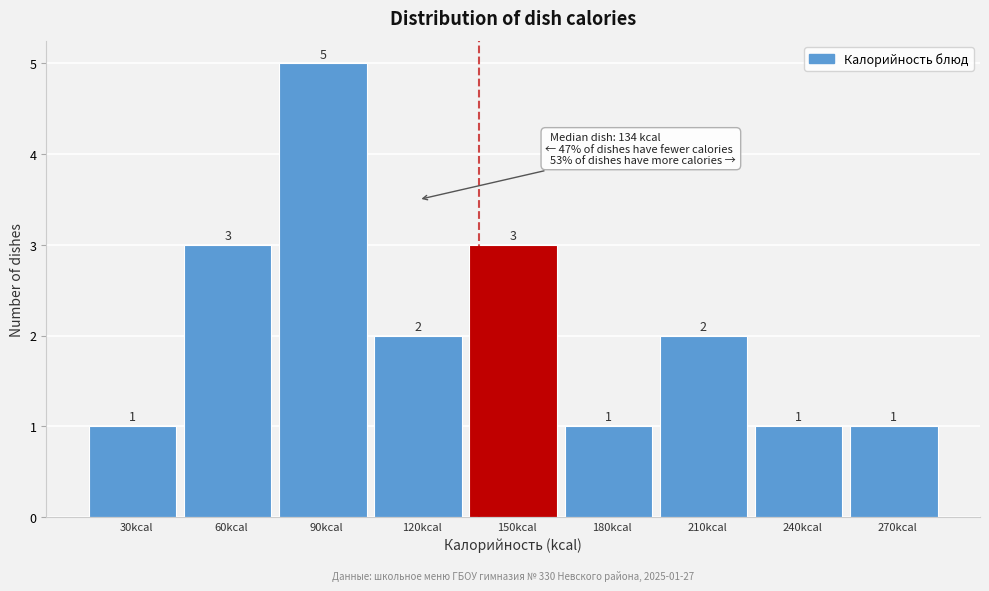

Reading left to right, what are all the values shown in this chart?

30kcal=1	60kcal=3	90kcal=5	120kcal=2	150kcal=3	180kcal=1	210kcal=2	240kcal=1	270kcal=1